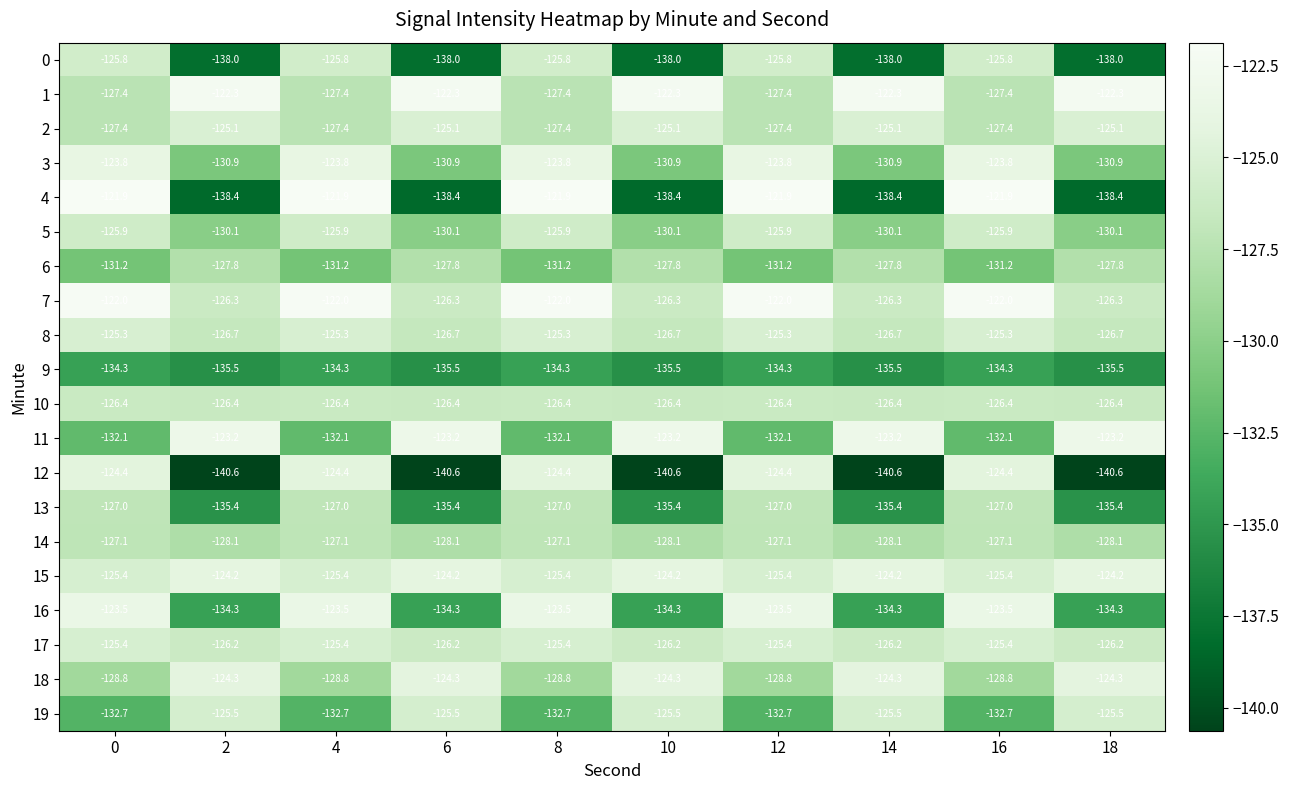

The value of 5 at 8 is -82.6. True or false?

False